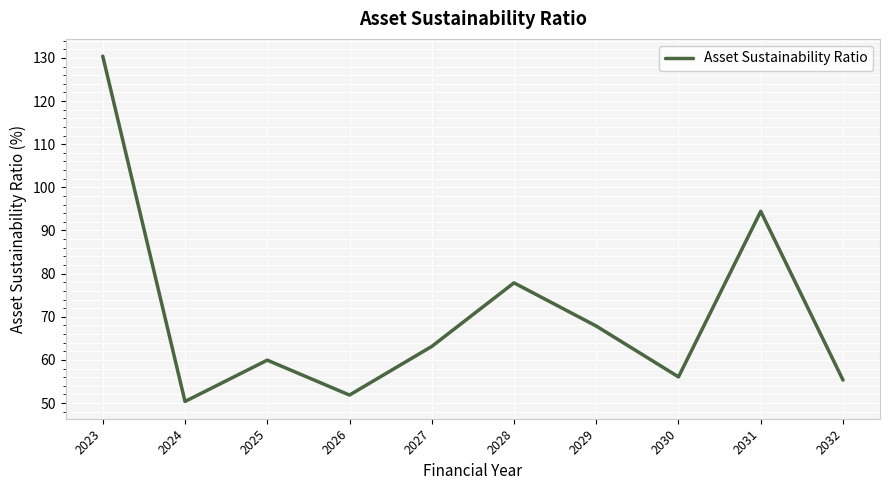

Rank the categories by value from lowest to highest.

2024, 2026, 2032, 2030, 2025, 2027, 2029, 2028, 2031, 2023